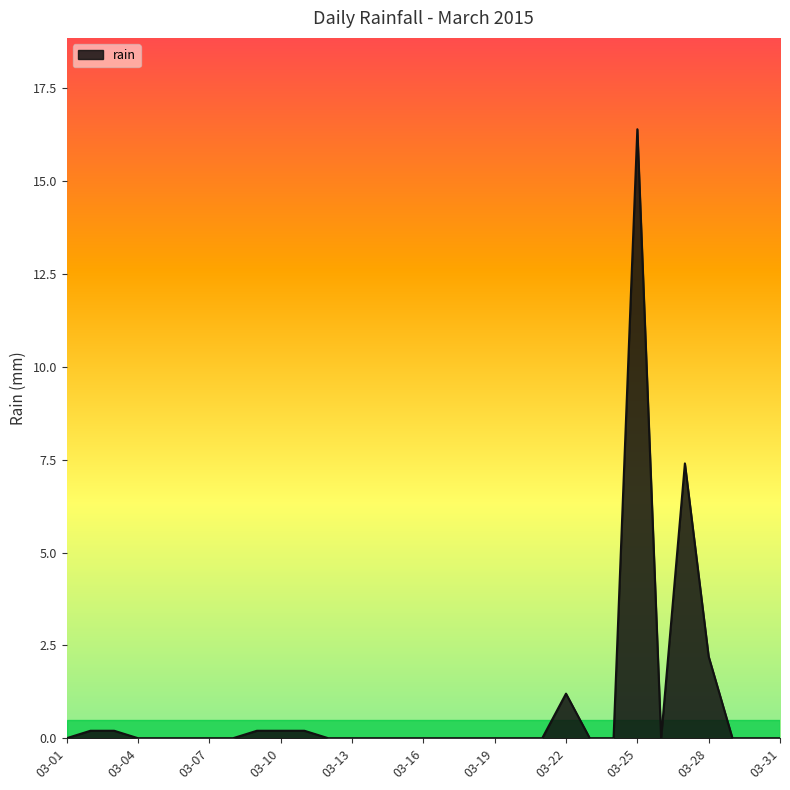

What is the difference between the maximum and minimum values?

16.4